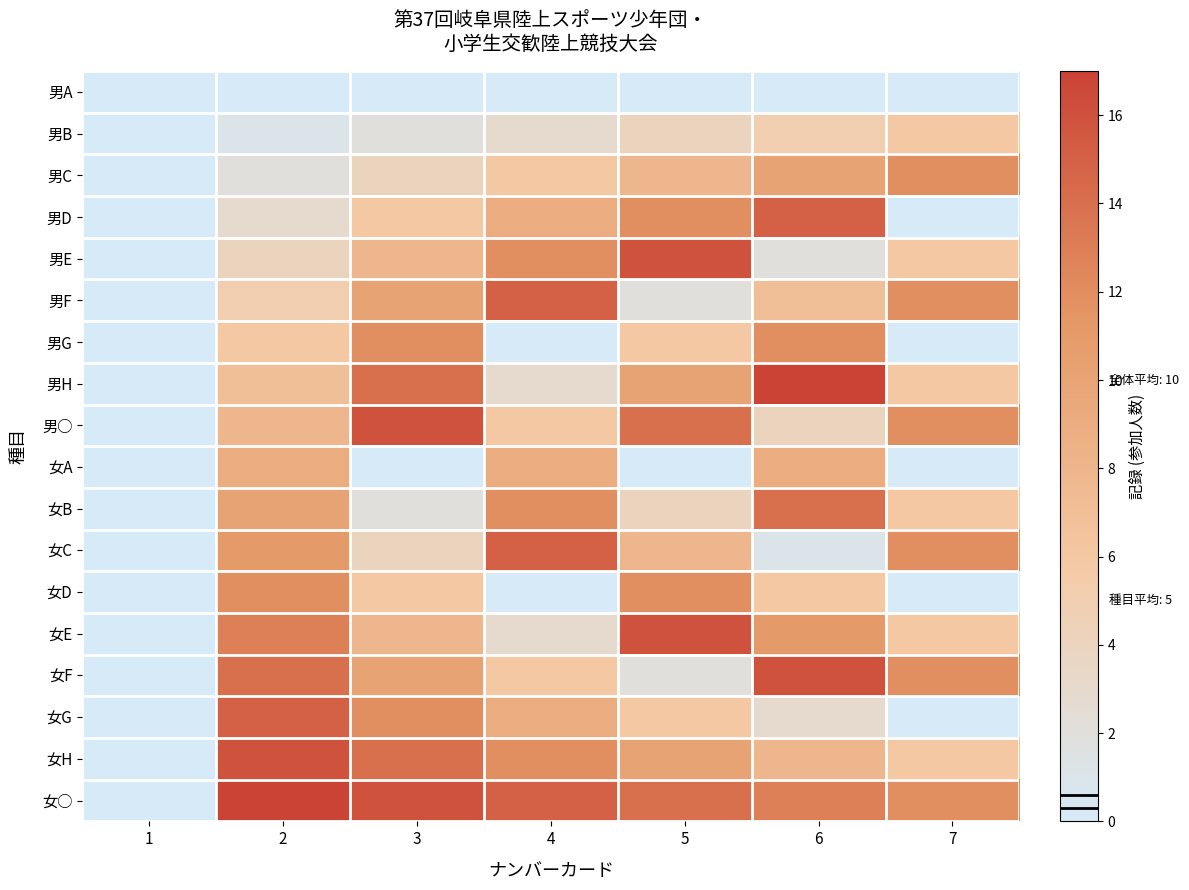

What is the greatest value displayed?

17